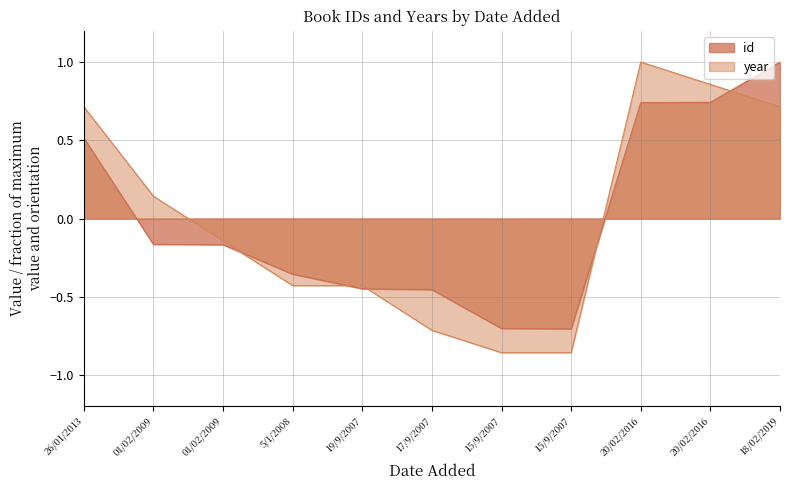

Between 01/02/2009 and 15/9/2007, which is larger?

01/02/2009